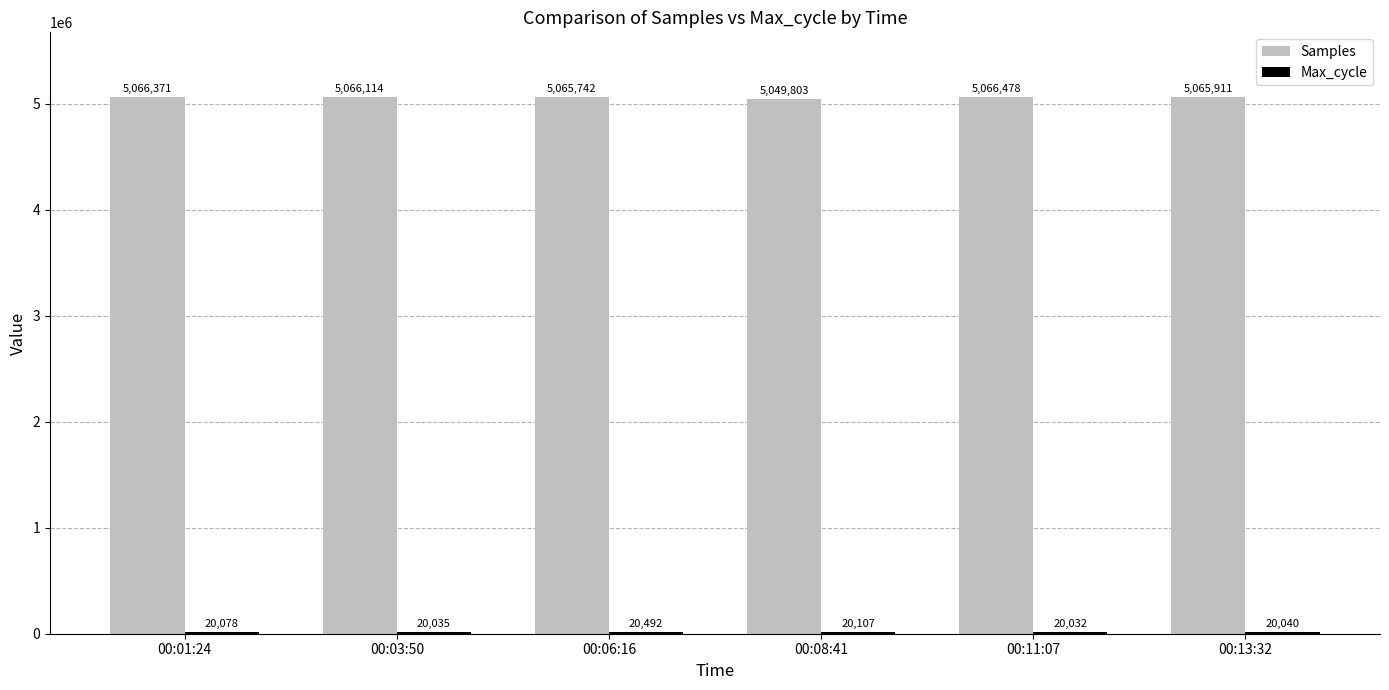

List the labels in order of Samples value, largest first.

00:11:07, 00:01:24, 00:03:50, 00:13:32, 00:06:16, 00:08:41